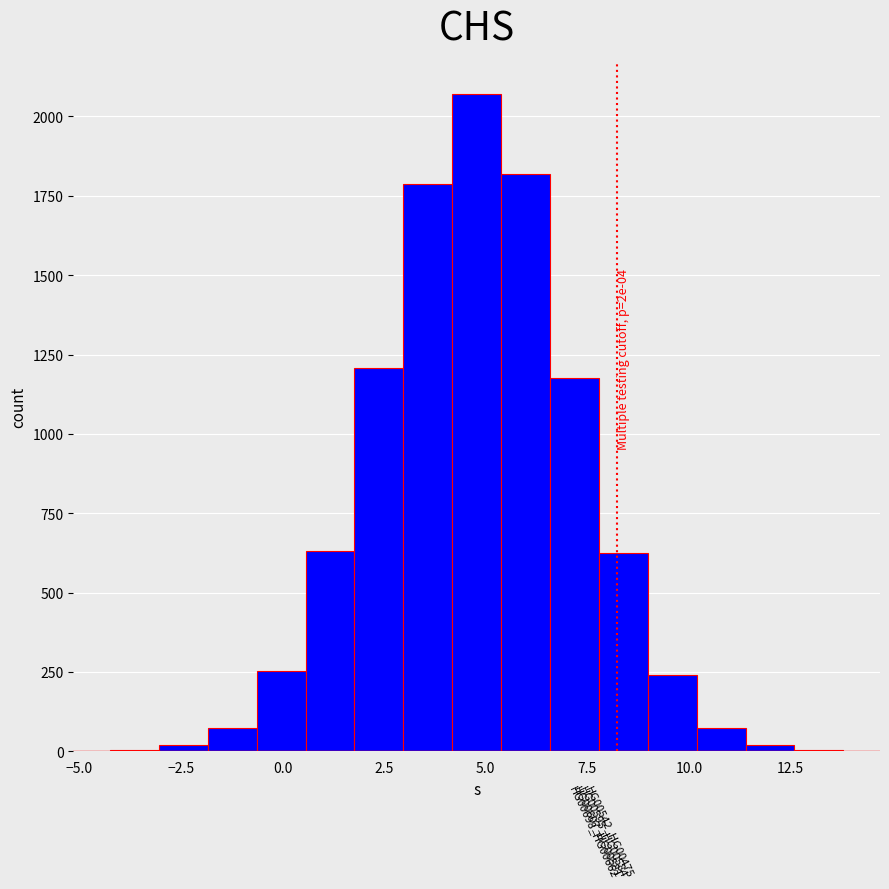

Read against the x-axis, roughly where is the centre of the tallest bar?

5.0